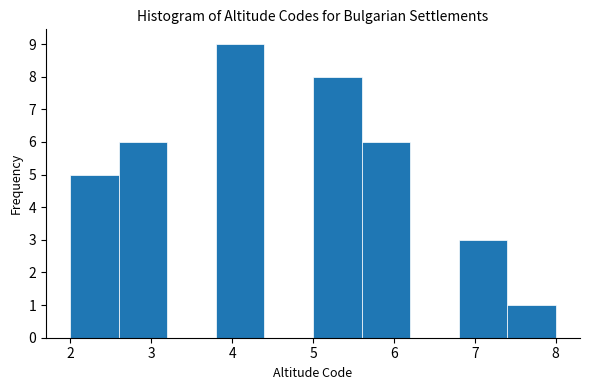

Over which range of the x-axis is the bar tallest?

3.8 to 4.4